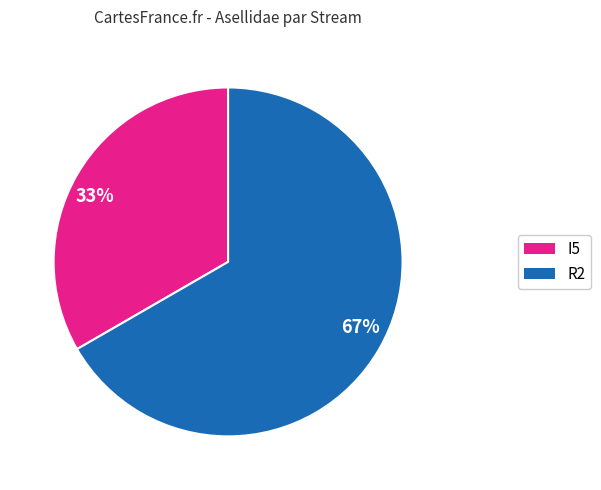

To the nearest percent, what is the combined percentage of 33% and 67%?

100%